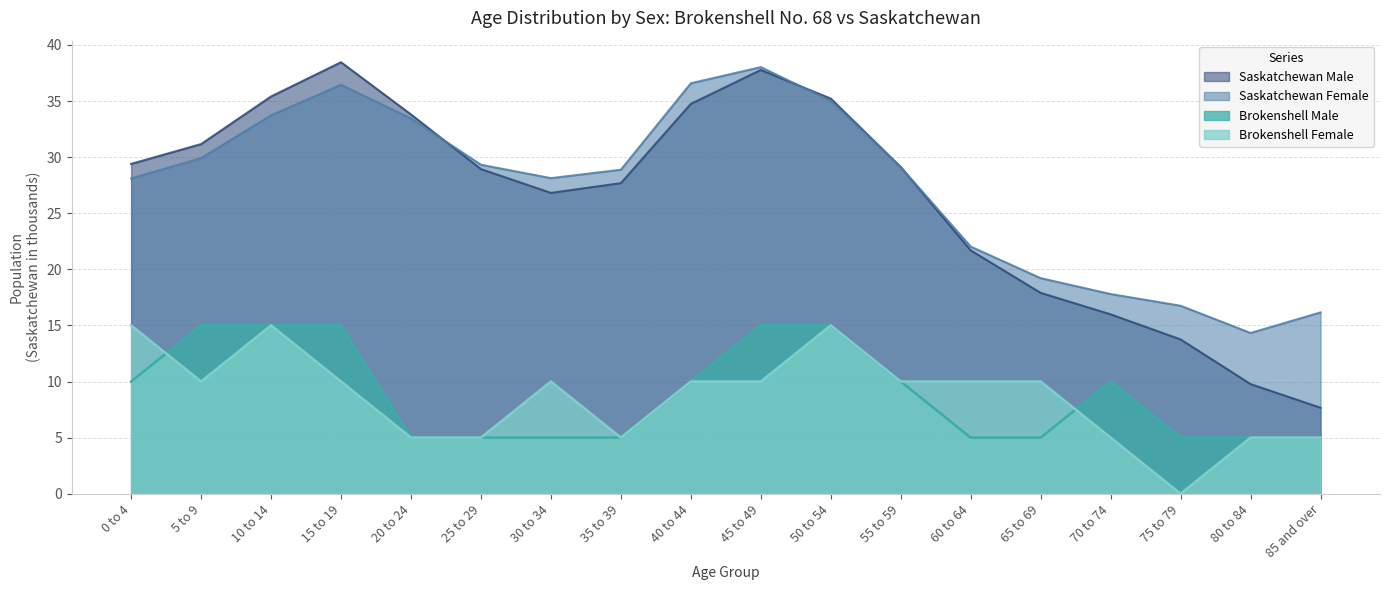

True or false: Saskatchewan Male has more than 1 interior local peaks.

True